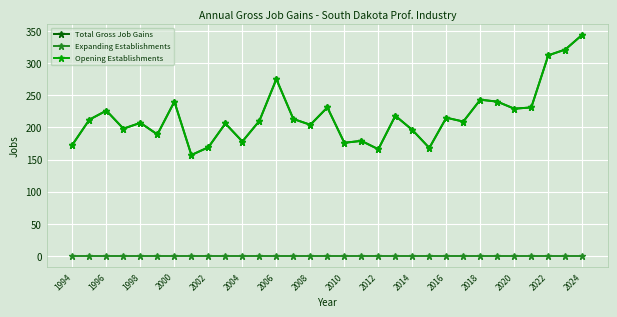

What is the maximum value shown in the chart?

344